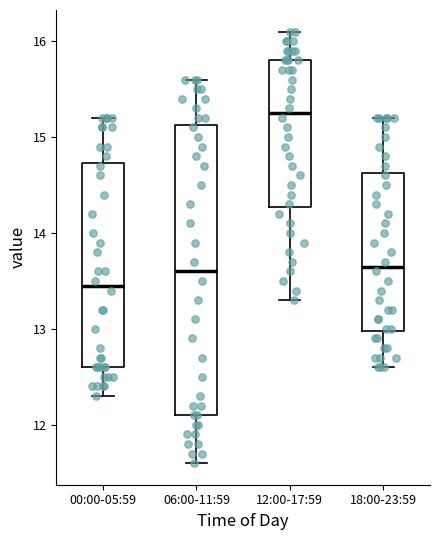

Reading left to right, read every box against the y-axis: the position of its median line, the range the box covers, and the ends of its whiskers. The values are not printed on the chart, so give them approximately, as read against the axis.

00:00-05:59: median 13.5, box 12.6 to 14.7, whiskers 12.3 to 15.2
06:00-11:59: median 13.6, box 12.1 to 15.1, whiskers 11.6 to 15.6
12:00-17:59: median 15.3, box 14.3 to 15.8, whiskers 13.3 to 16.1
18:00-23:59: median 13.7, box 13.0 to 14.6, whiskers 12.6 to 15.2